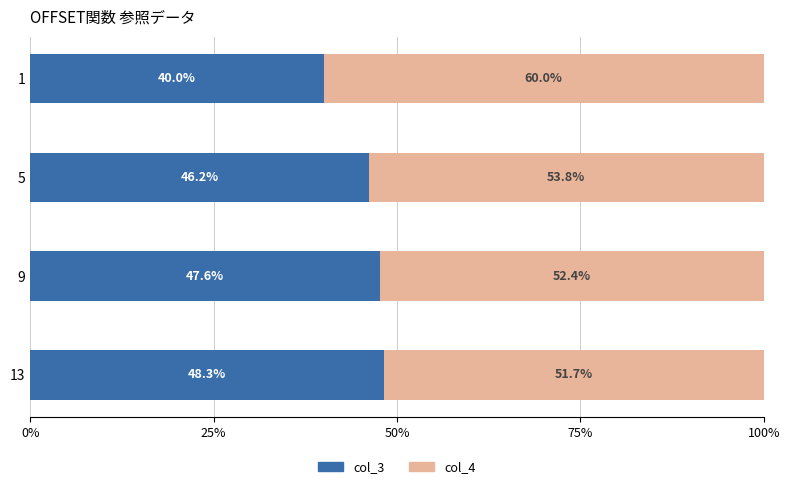

What is the total value across all series at 13?

100.0